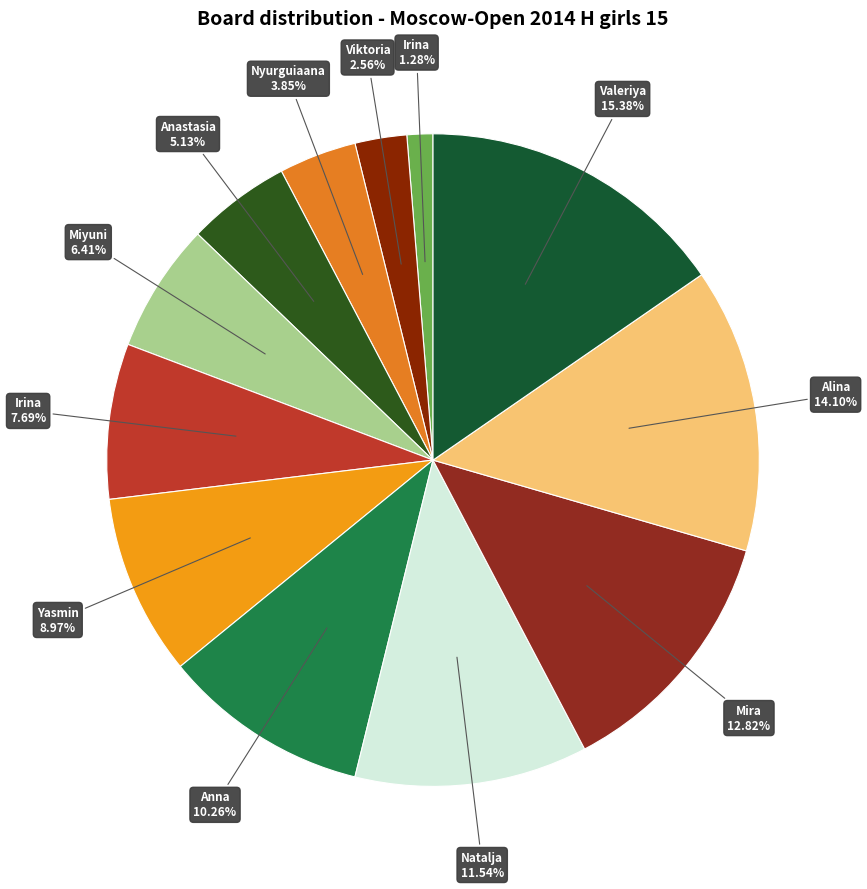

How many slices are in this pie chart?

12